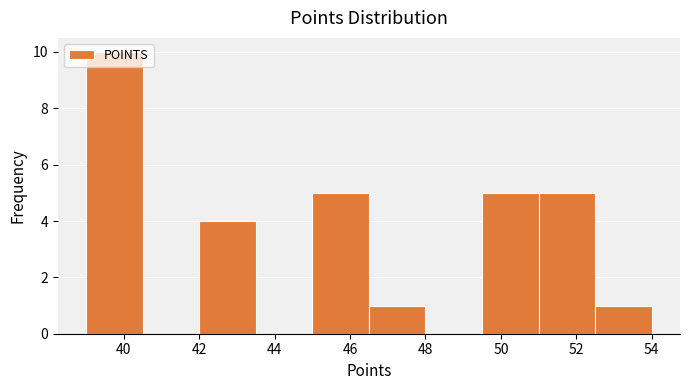

How tall is the bar that spans 39.0 to 40.5 on the x-axis? Neither the bar edges nor the heights are printed on the chart, so give them approximately, as read against the axes.

10